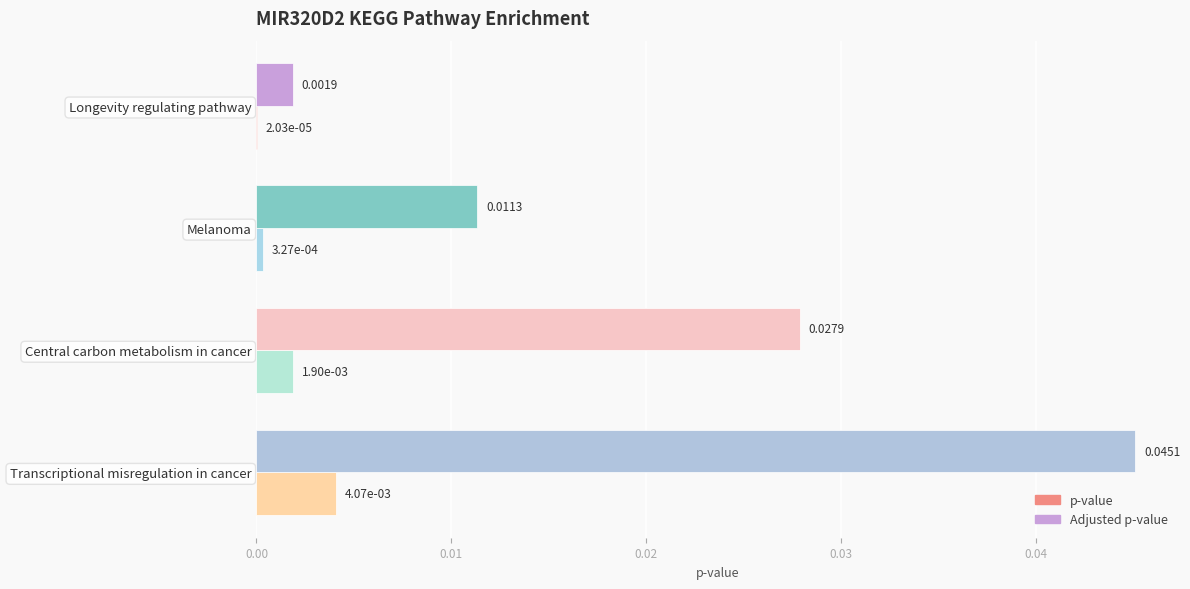

Which series has the widest spread of values?

Adjusted p-value